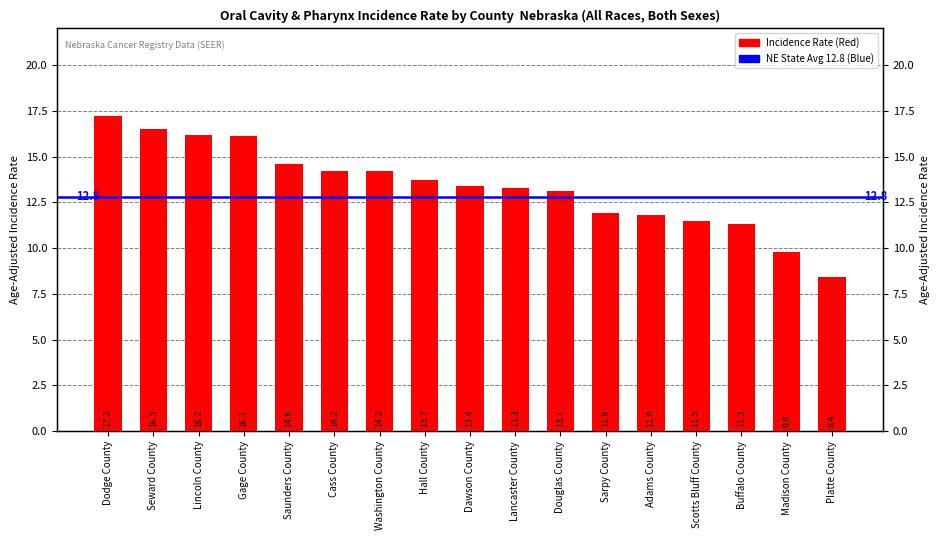

What is the change in value from Saunders County to Scotts Bluff County?

-3.1